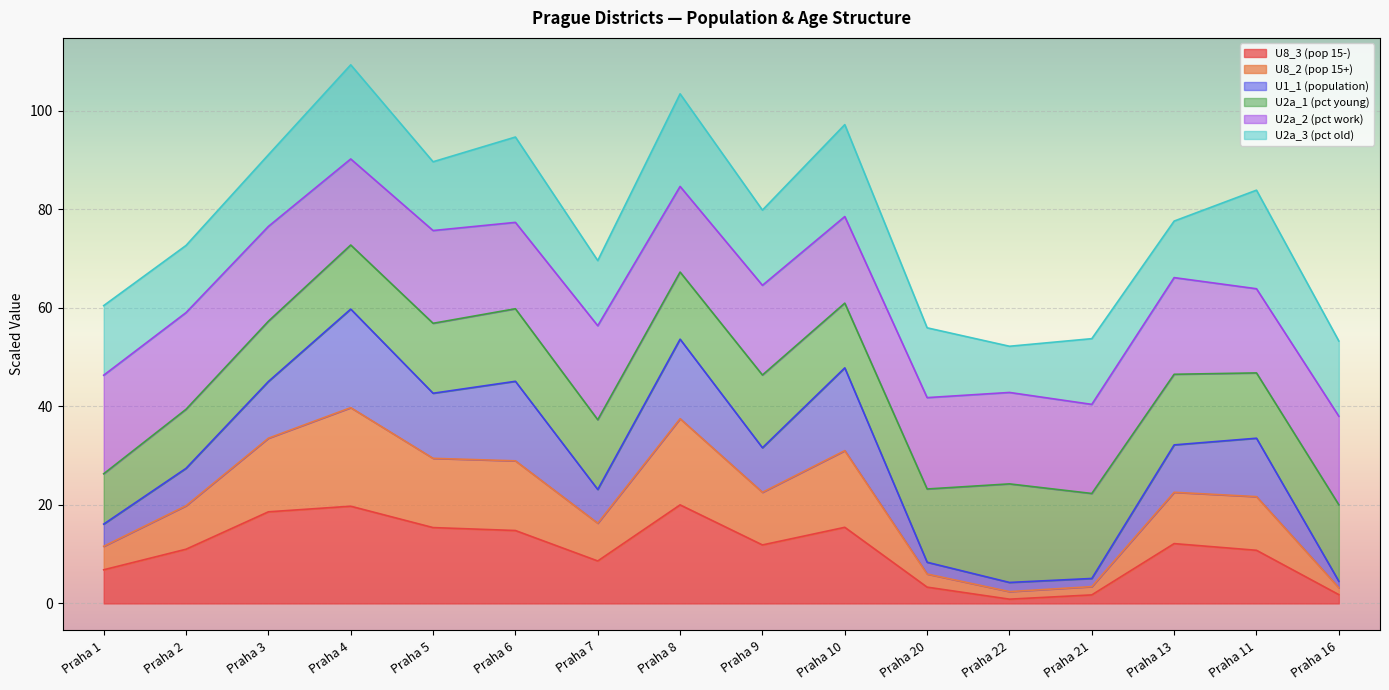

What is the total value across all series at Praha 13?

77.6